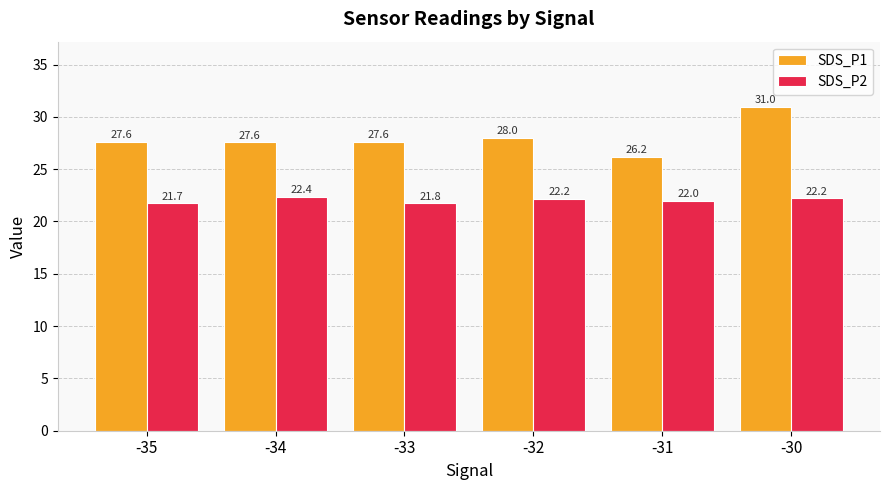

Reading right to left, transcribe all the data shown in this chart.

SDS_P1: 31.0	26.2	28.0	27.6	27.6	27.6
SDS_P2: 22.2	22.0	22.2	21.8	22.4	21.7